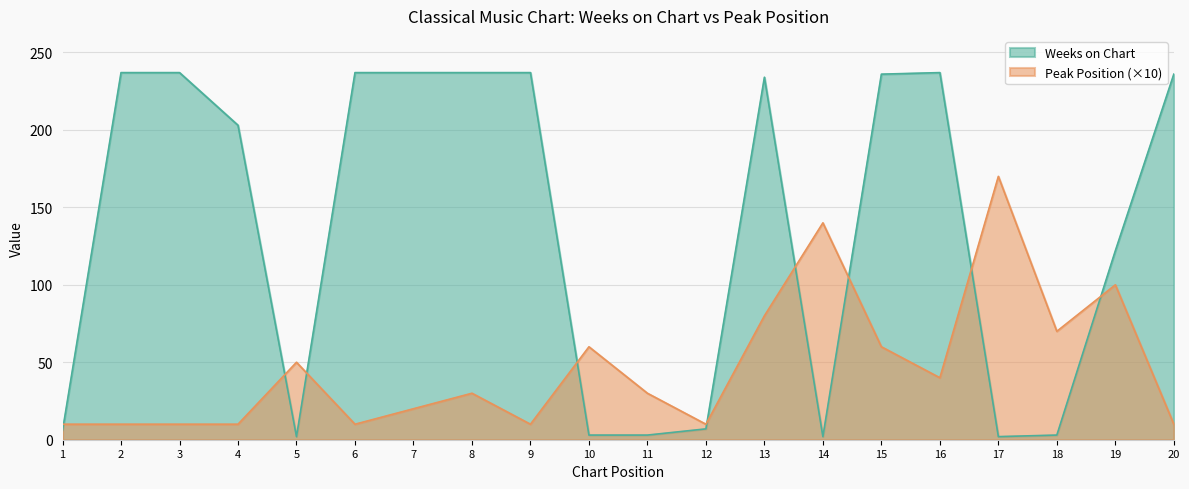

Rank the series by their maximum value, from lowest to highest.

Peak Position (×10), Weeks on Chart